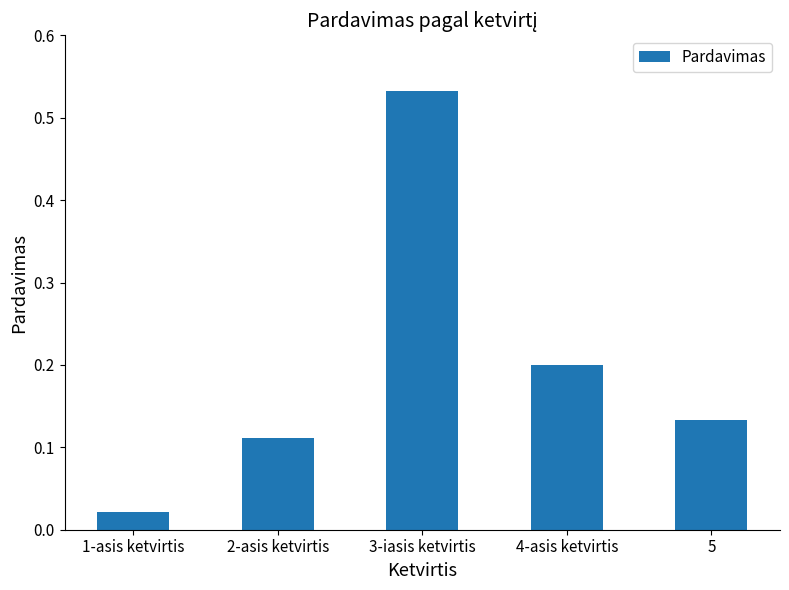

Which label corresponds to the largest value in the chart?

3-iasis ketvirtis